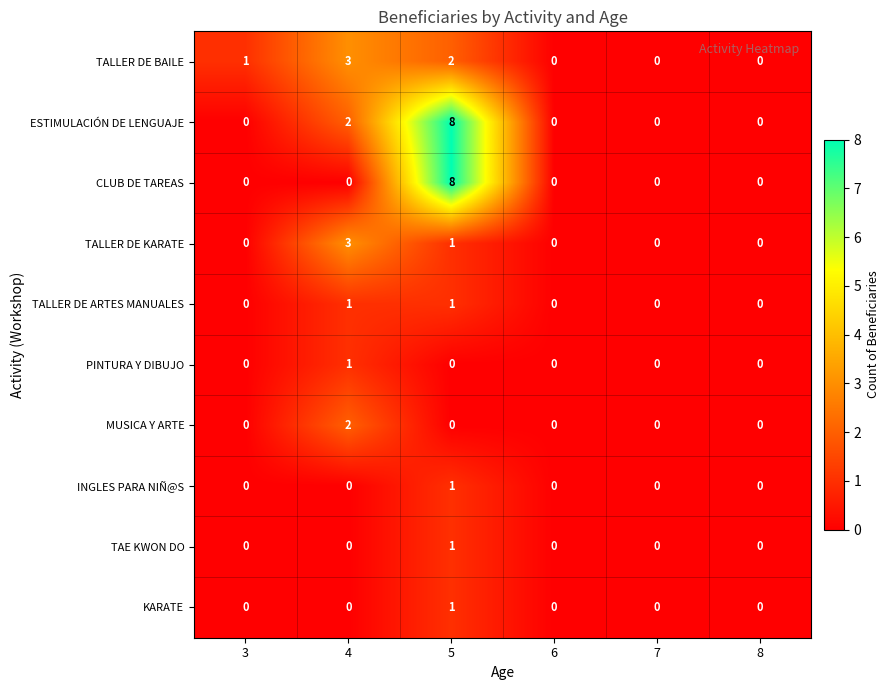

Count the number of categories in the chart.

6